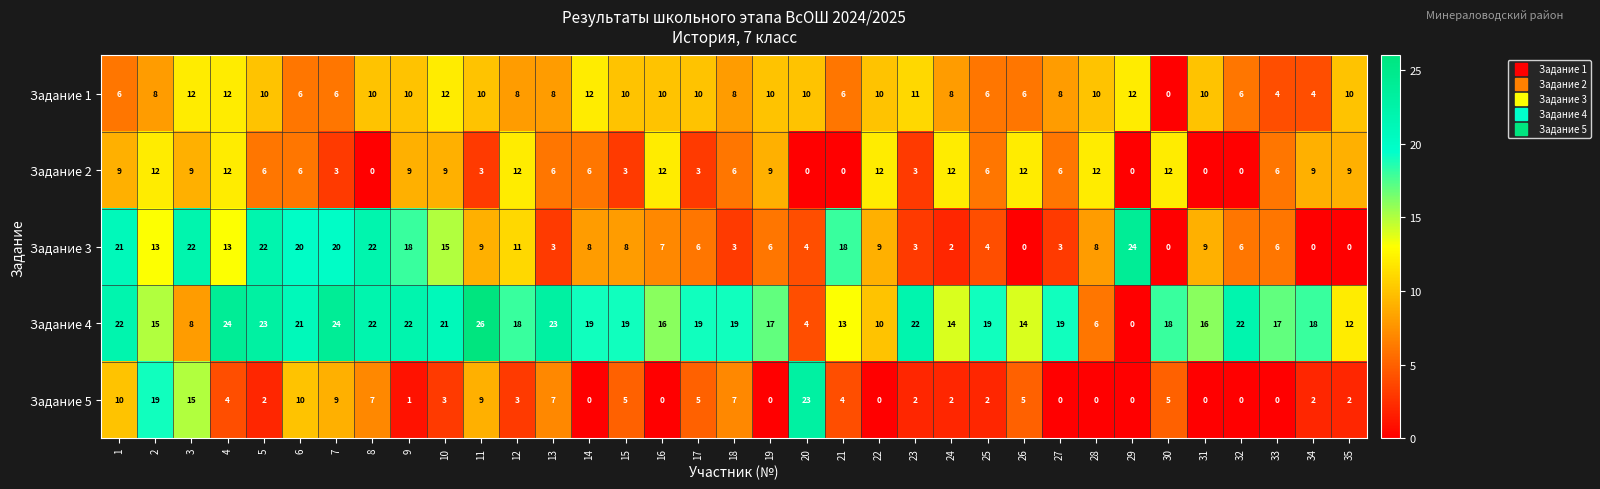

What is the difference between the second highest and minimum values in the Задание 1 series?

12